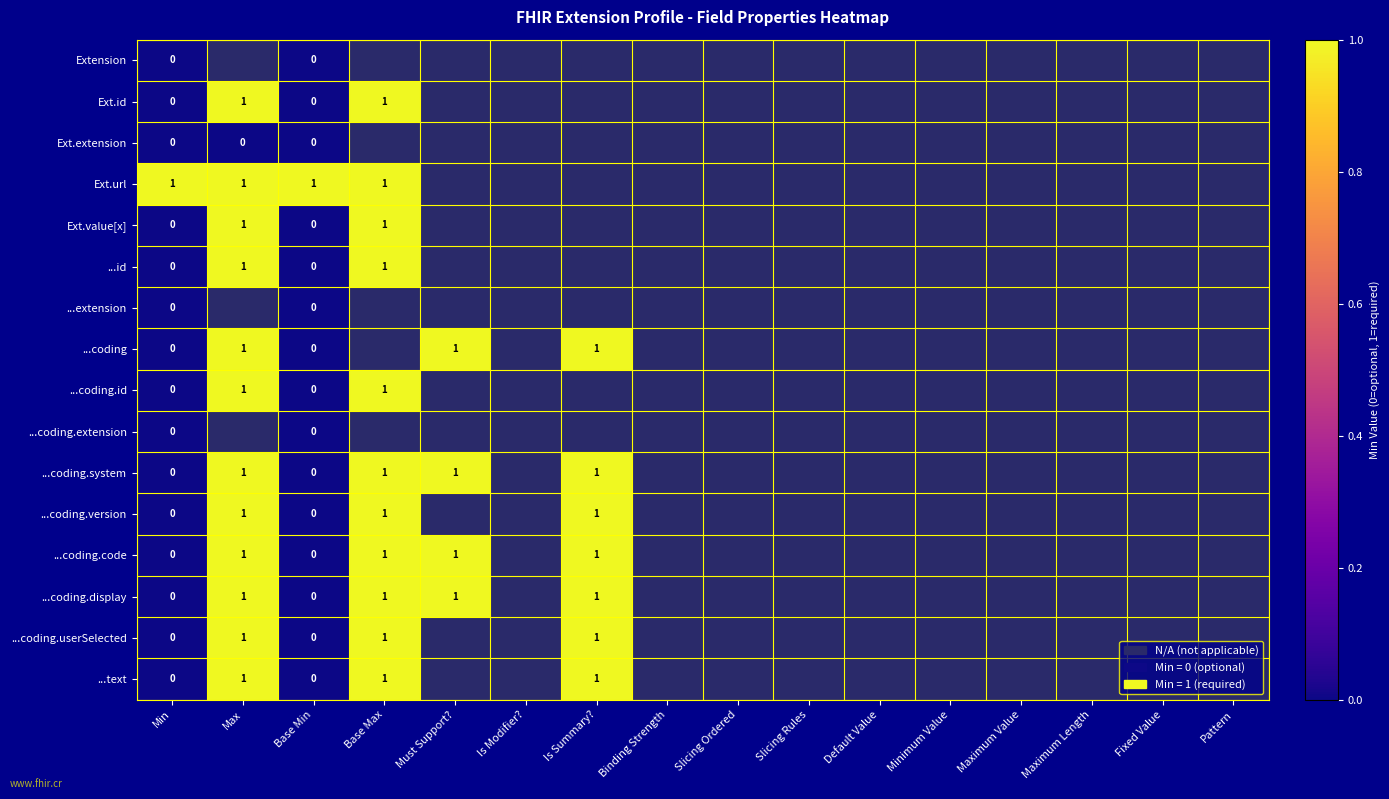

The value of ...coding.system at Max is 1.0. True or false?

True